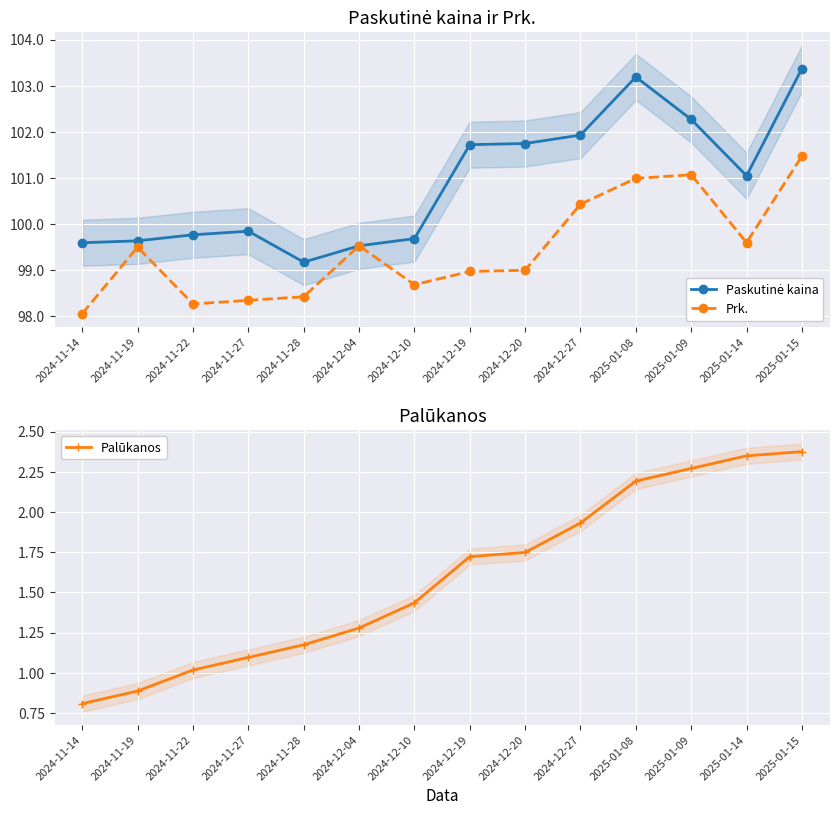

Which category has the highest value across all series?

2025-01-15